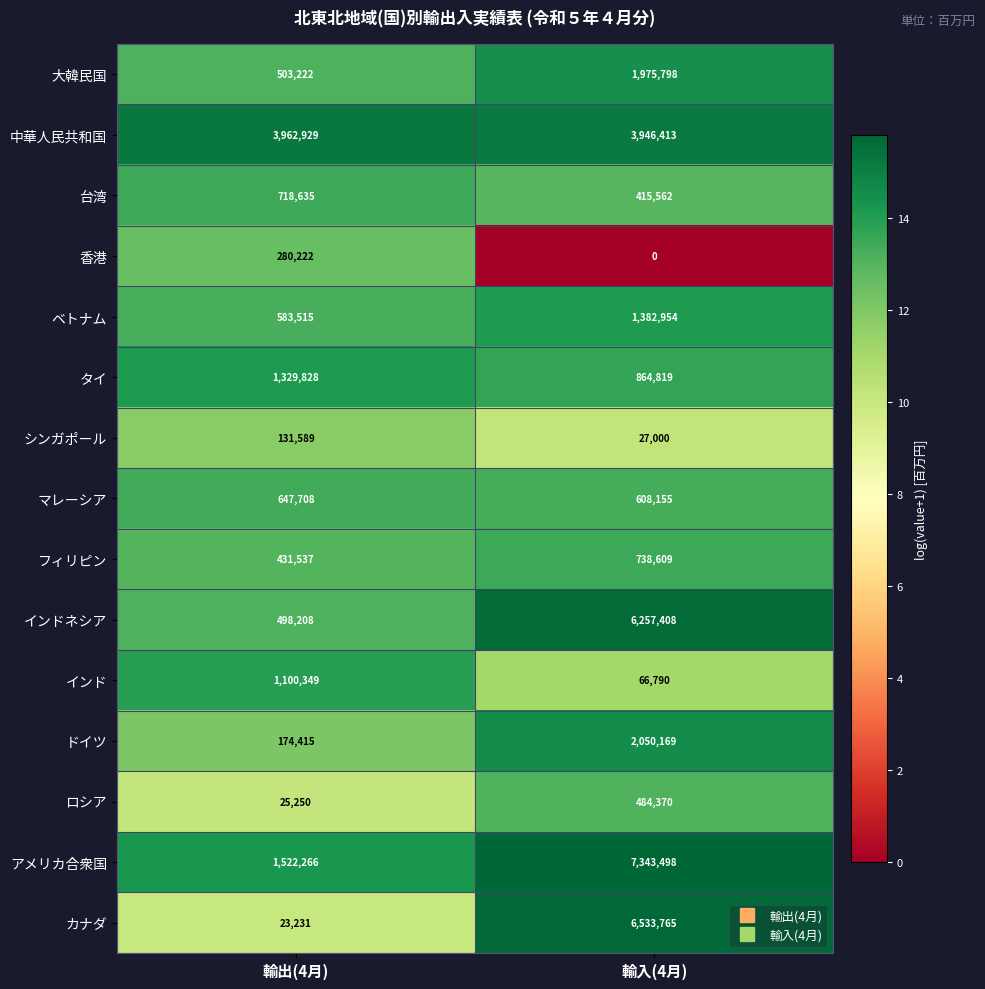

Read the タイ value at 輸出(4月), to the nearest 50.

1329850